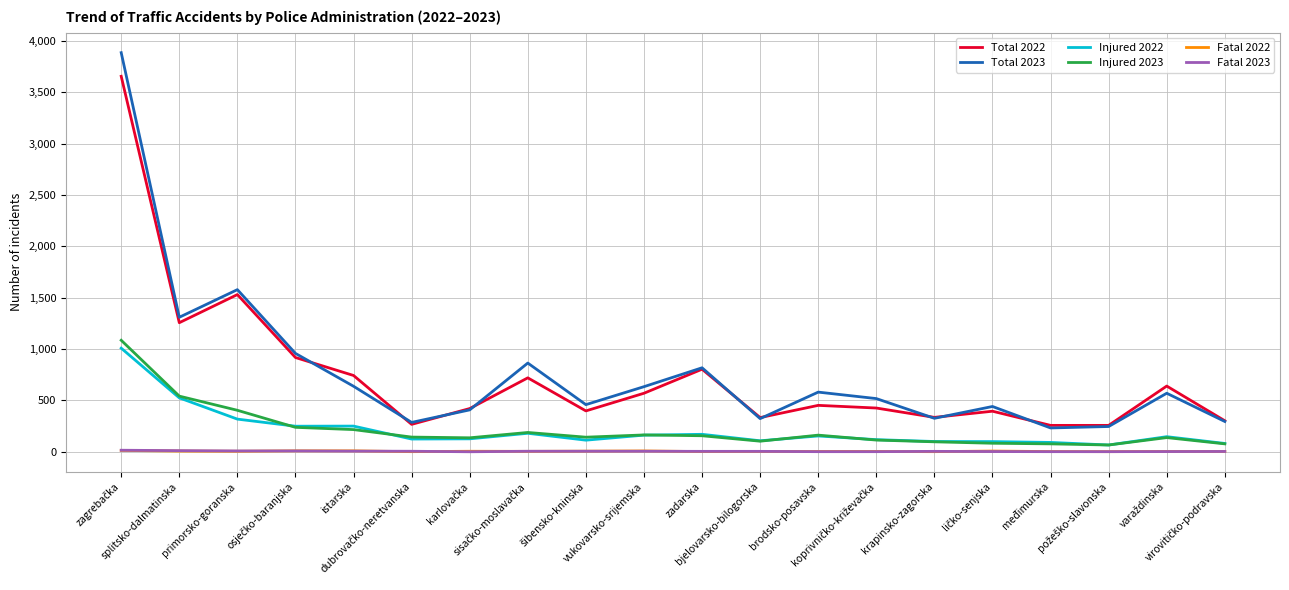

What position from the left is splitsko-dalmatinska?

2